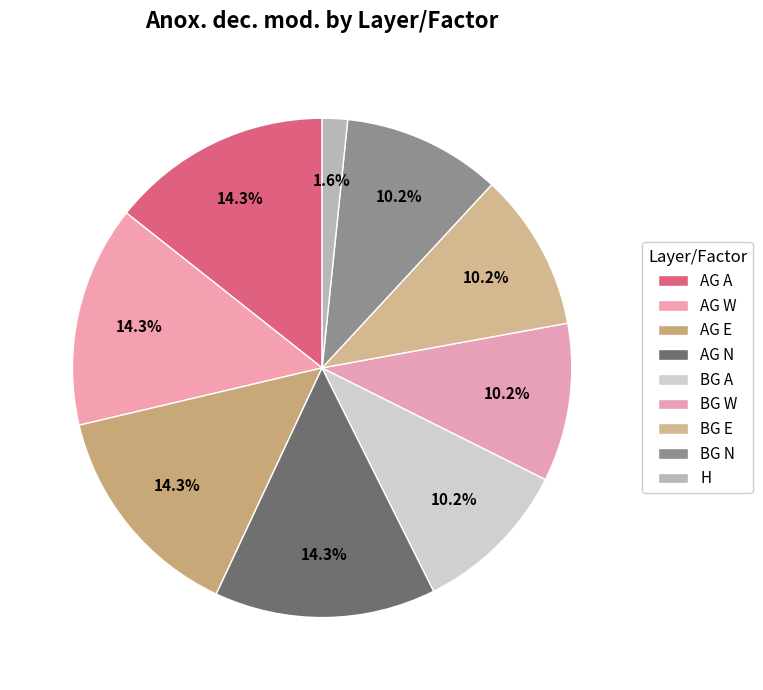

To the nearest percent, what is the combined percentage of AG W and BG E?

25%